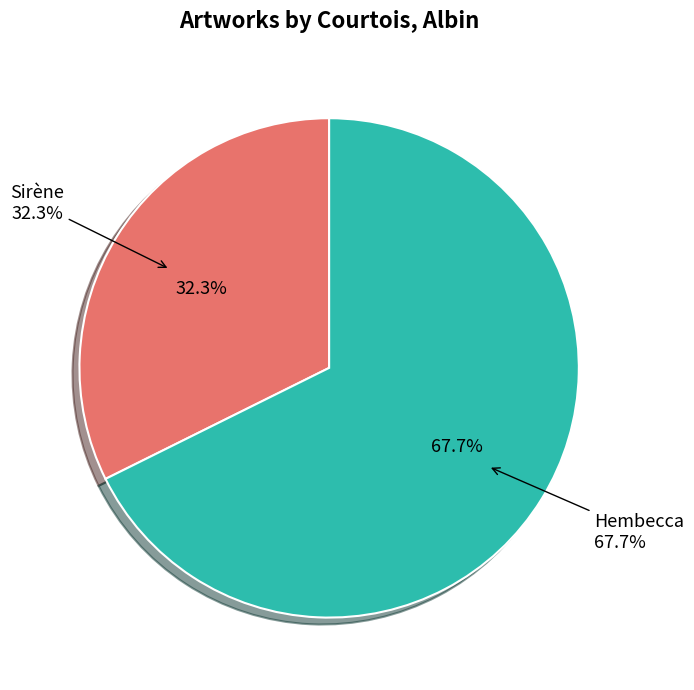

True or false: Sirène accounts for 32% of the total.

True